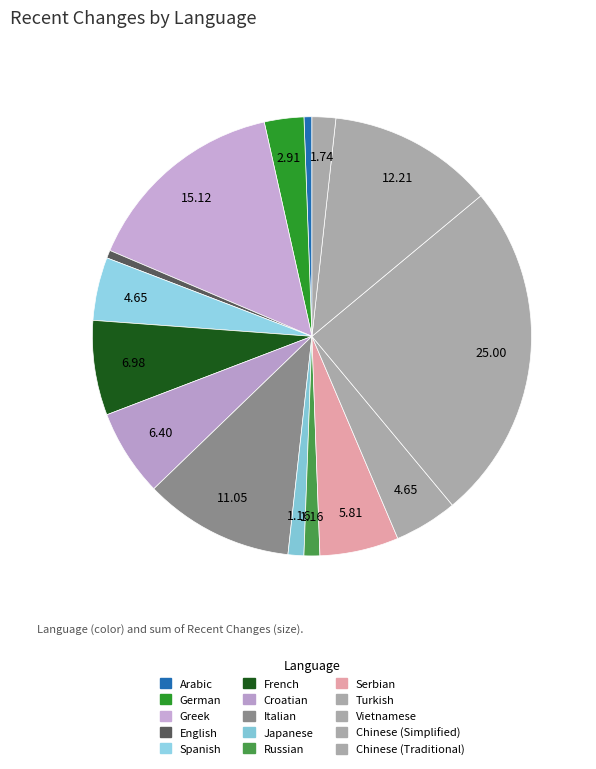

How many segments does this pie chart have?

15